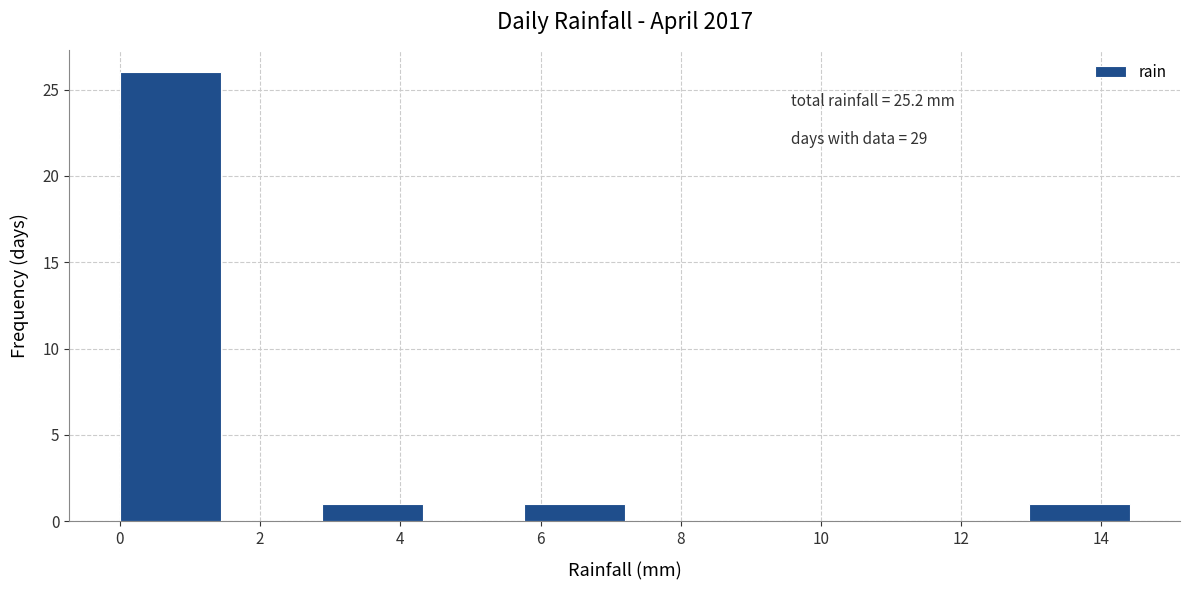

Which range on the x-axis has the tallest bar?

0.00 to 1.44